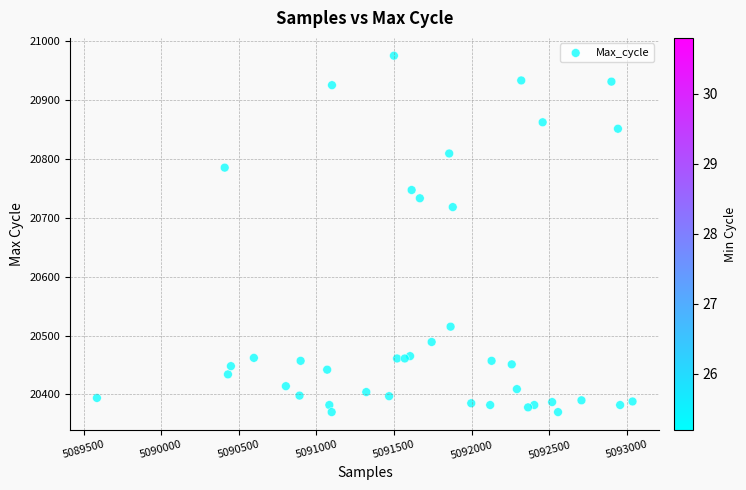

What Y value in the scatter plot is closest to 20672?

20718